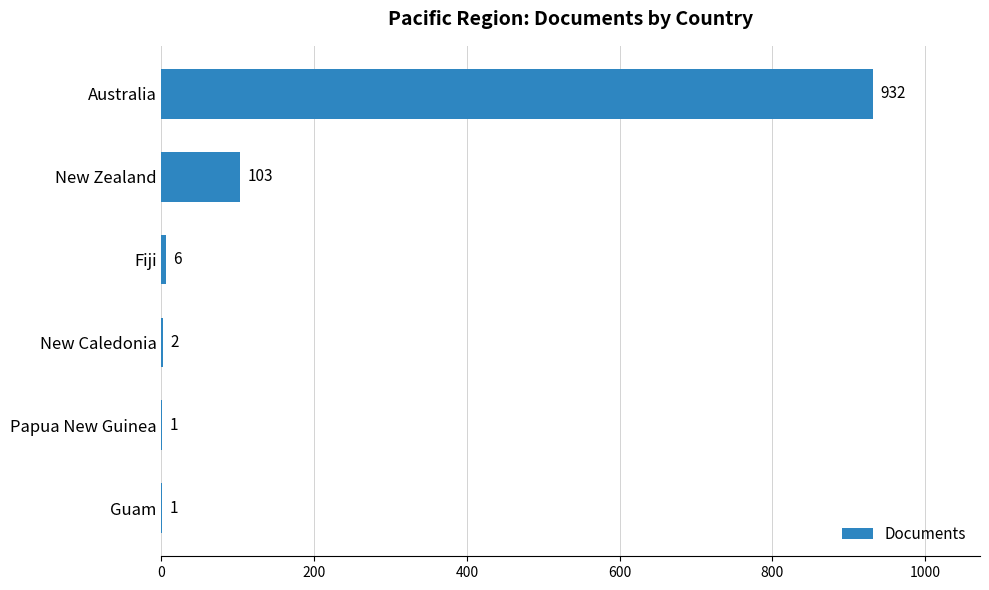

What is the sum of the values at Guam and Fiji?

7